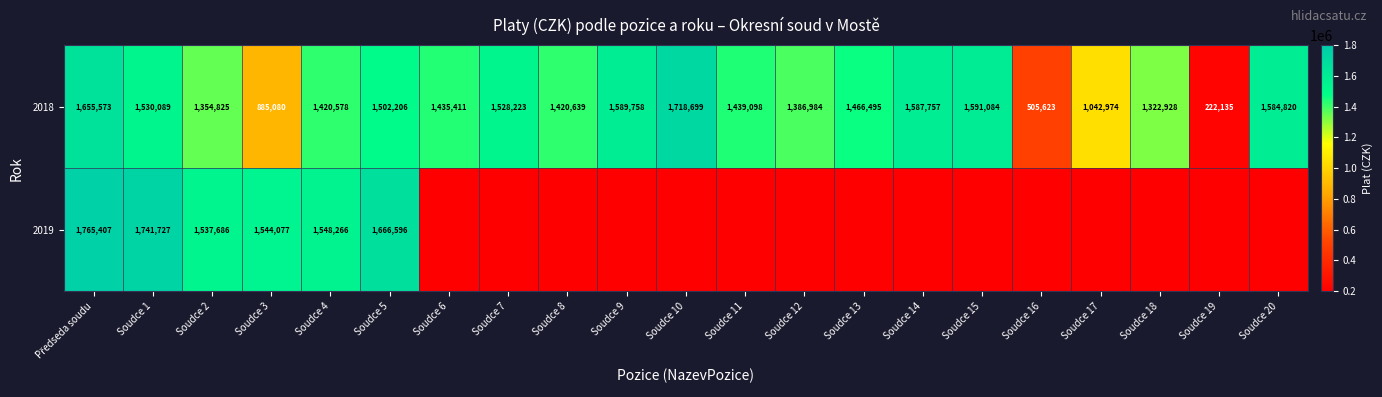

Read the 2018 value at Soudce 1, to the nearest 50.

1530100